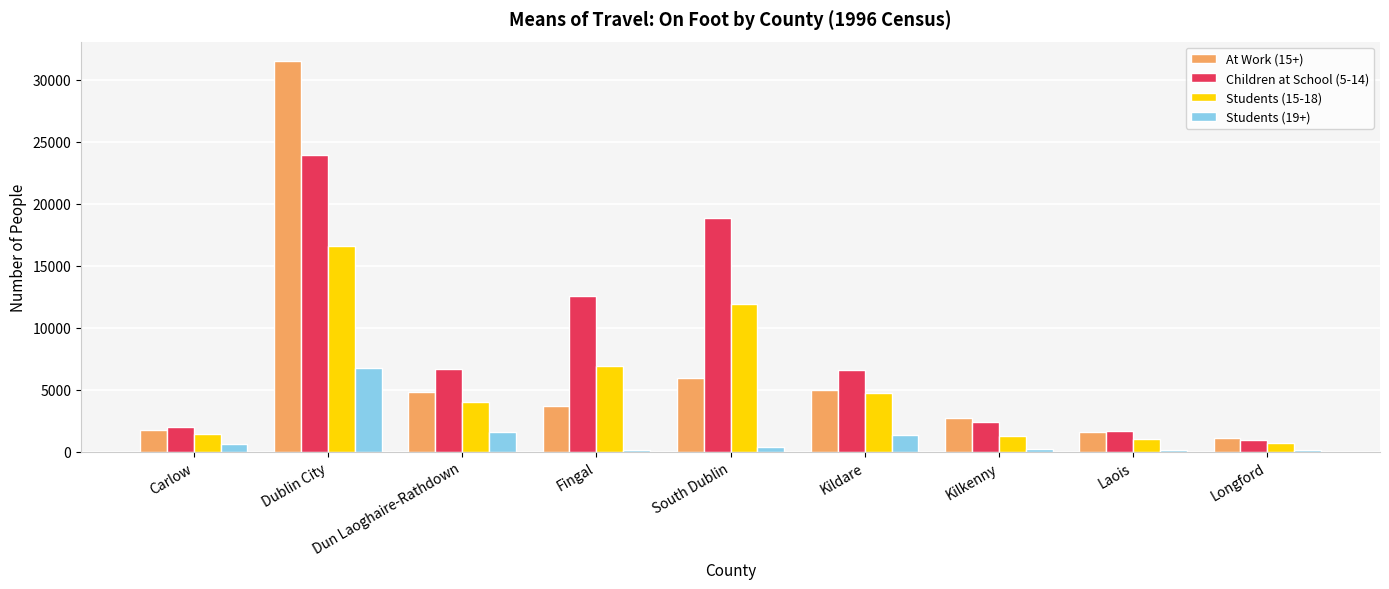

At which category is the sum across all series the highest?

Dublin City